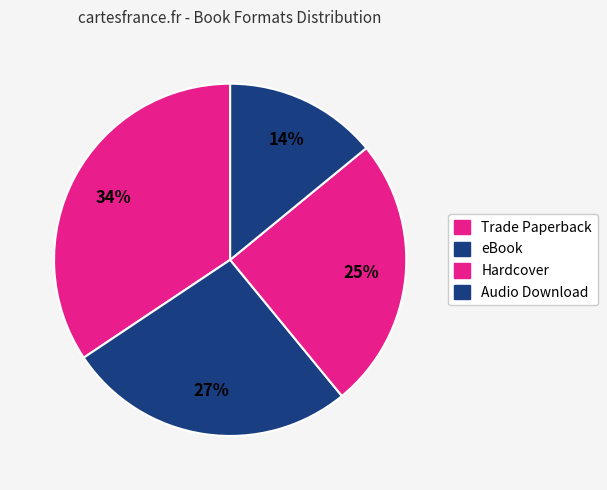

To the nearest percent, what portion does Hardcover represent?

25%